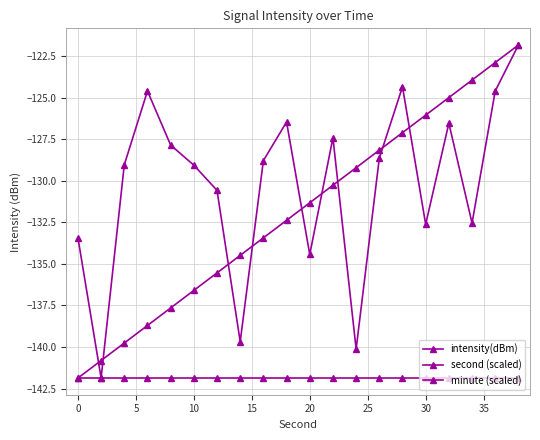

How many series are shown in this chart?

3